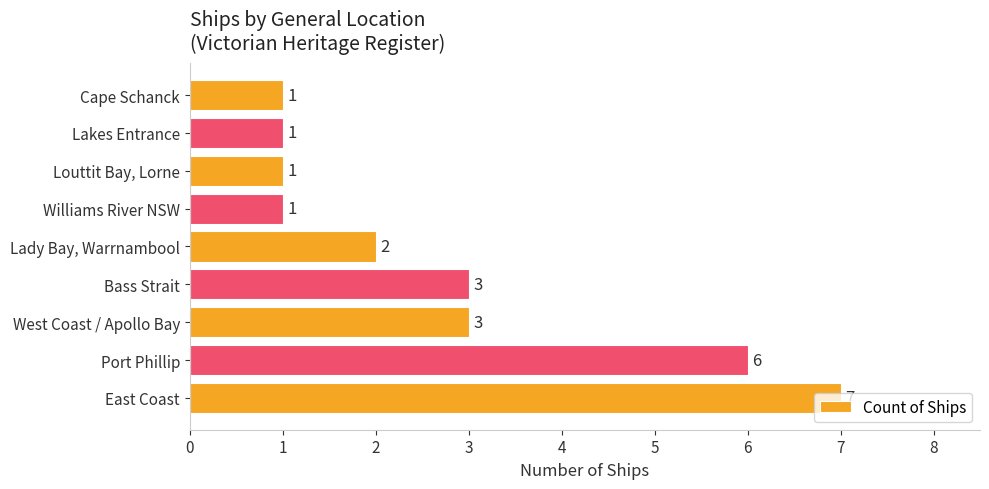

Are the bars horizontal?

Yes